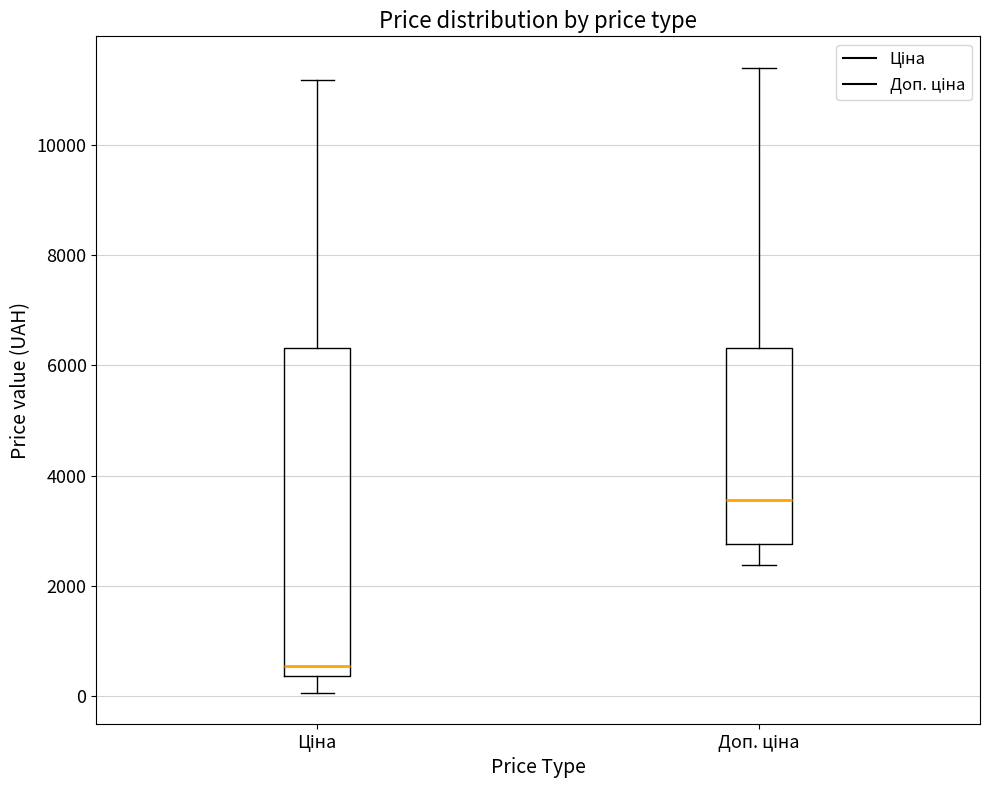

Where does the lower whisker of the box for Доп. ціна end on the y-axis? The values are not printed on the chart, so give them approximately, as read against the axis.

2400